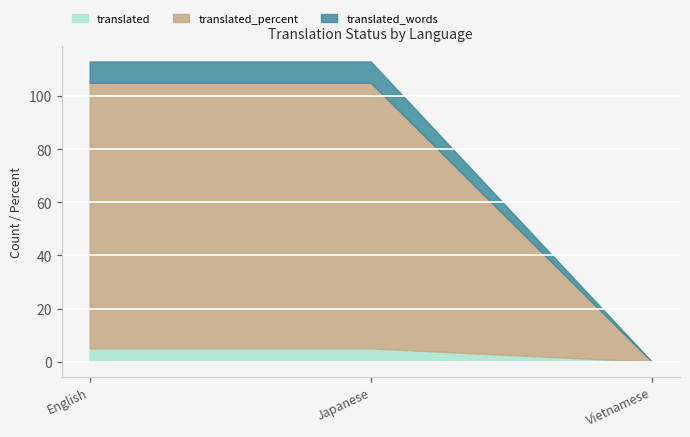

True or false: translated has a value of 5 at English.

True